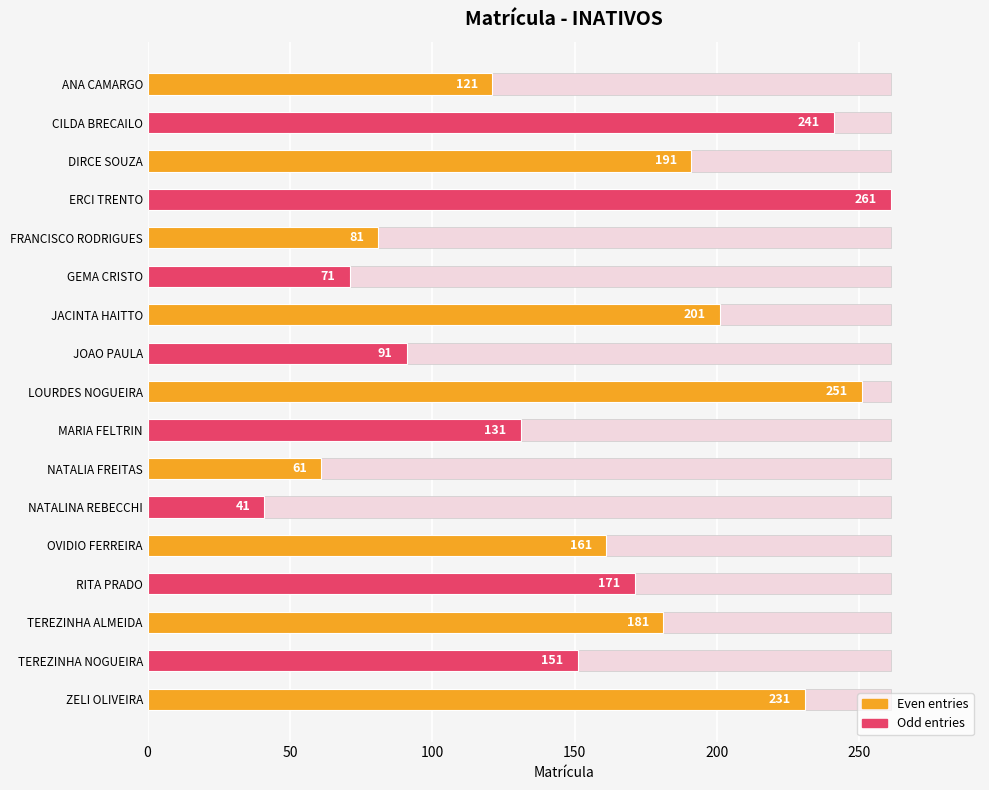

What is the approximate value at DIRCE SOUZA?

191